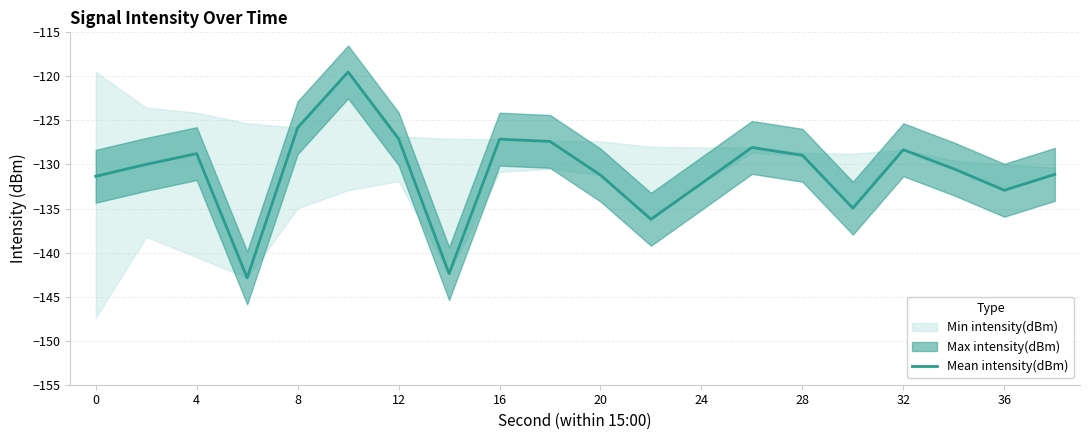

Is it true that Mean intensity(dBm) equals -128.3 at 32?

True